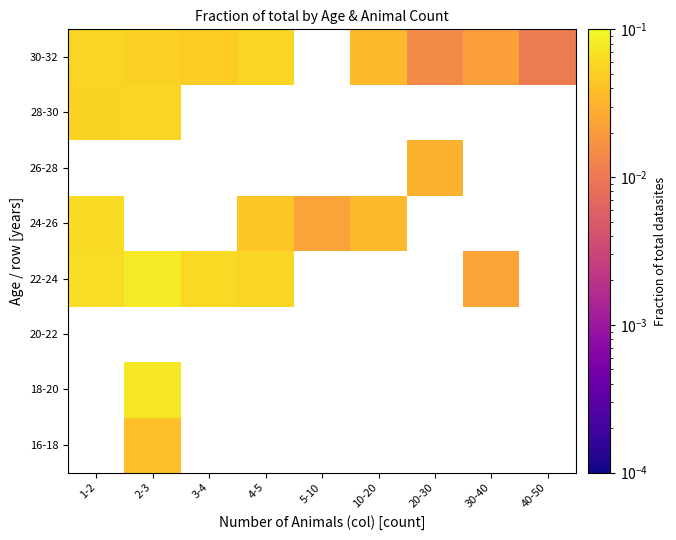

Count the number of categories in the chart.

9